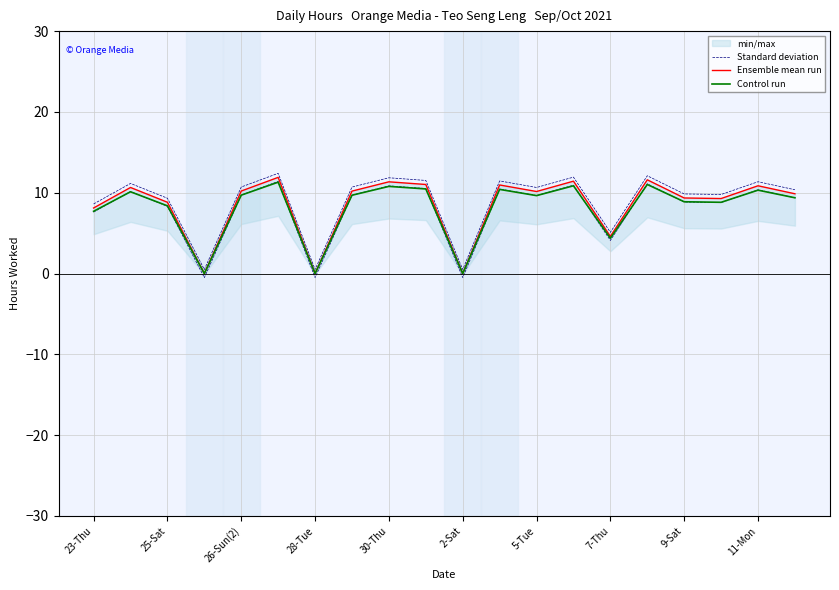

How many lines are shown in the chart?

3